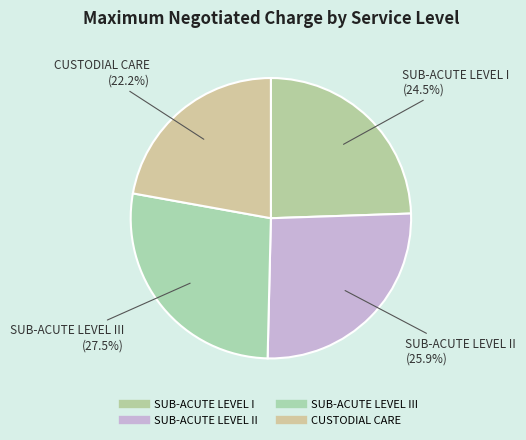

How many slices are in this pie chart?

4